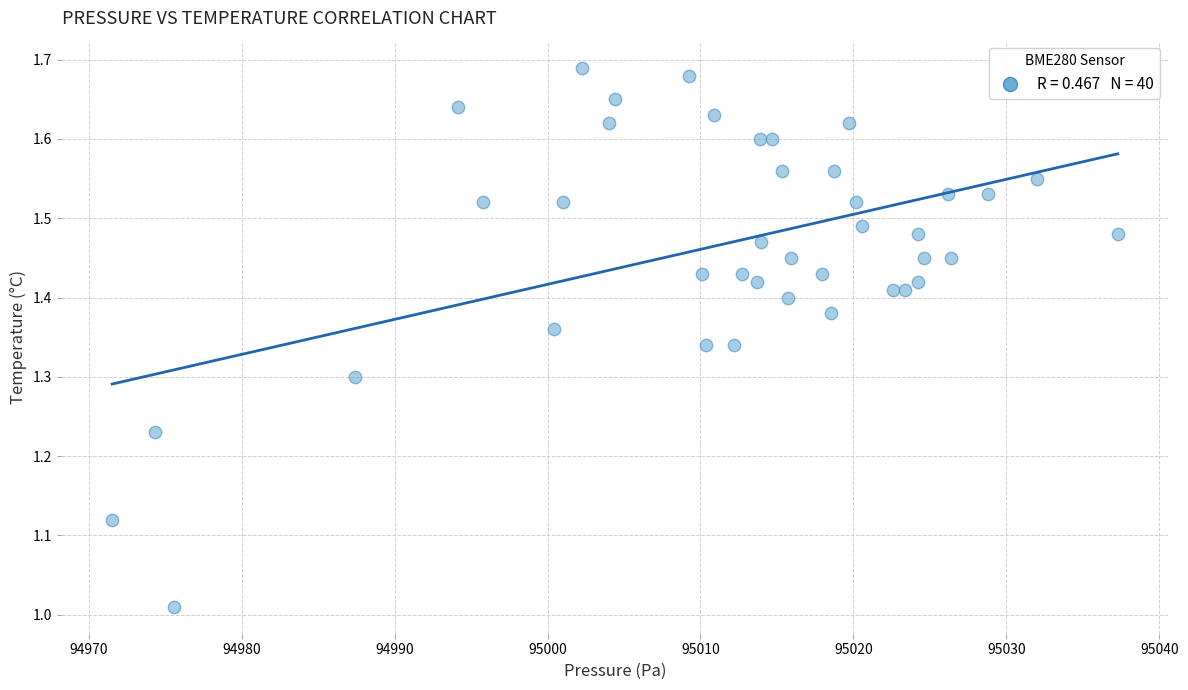

What is the range of Y values (max minus min)?

0.7